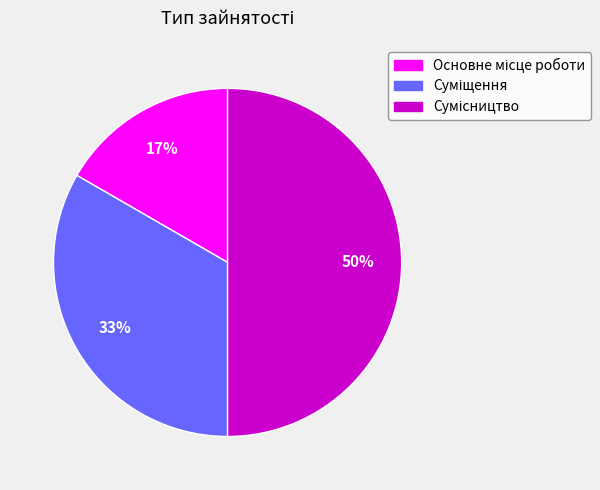

To the nearest percent, what is the average slice percentage?

33%